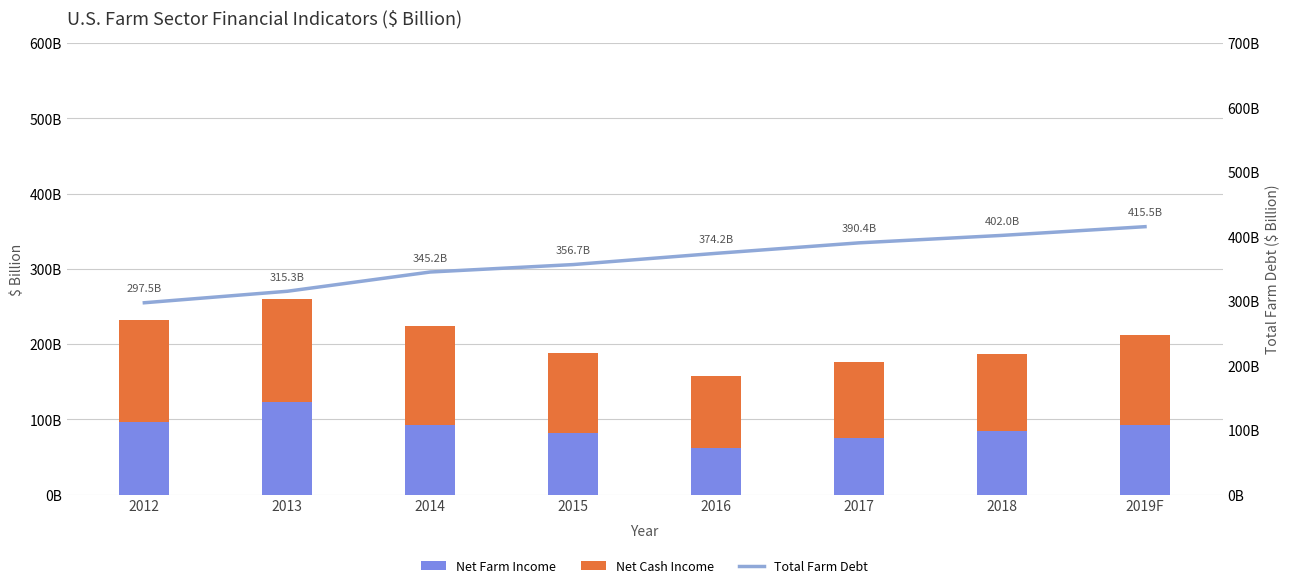

What is the difference between the maximum and minimum values in the Net Cash Income series?

40.5